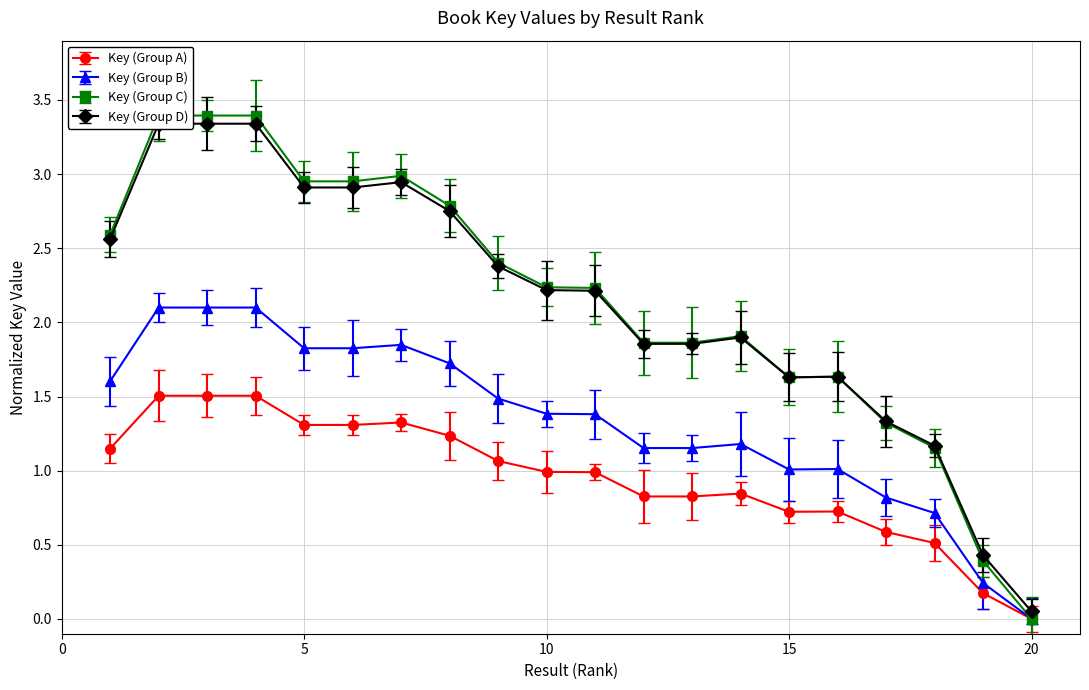

What is the maximum value for Key (Group B)?

2.1